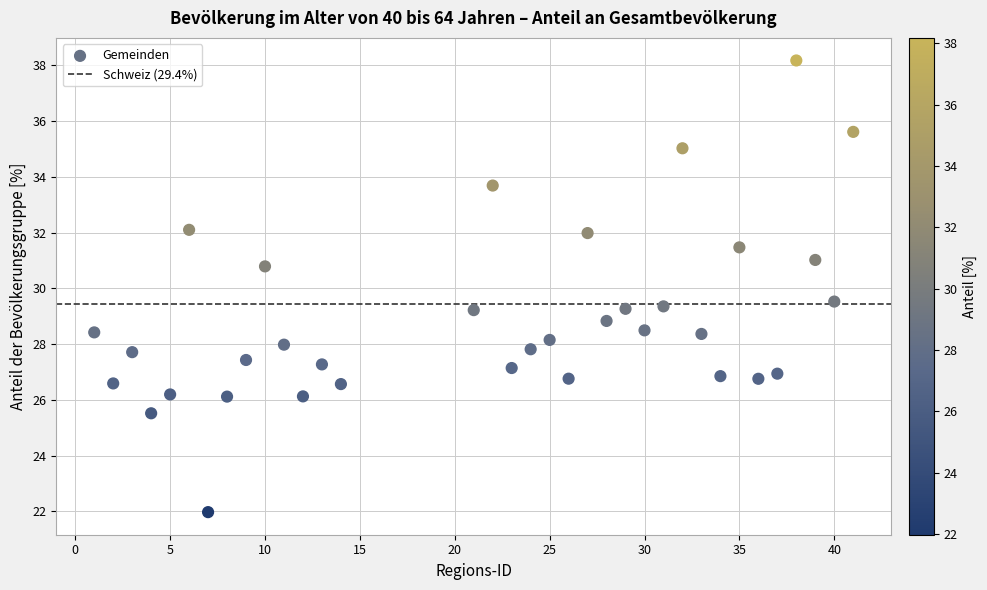

What is the range of X values (max minus min)?

40.0